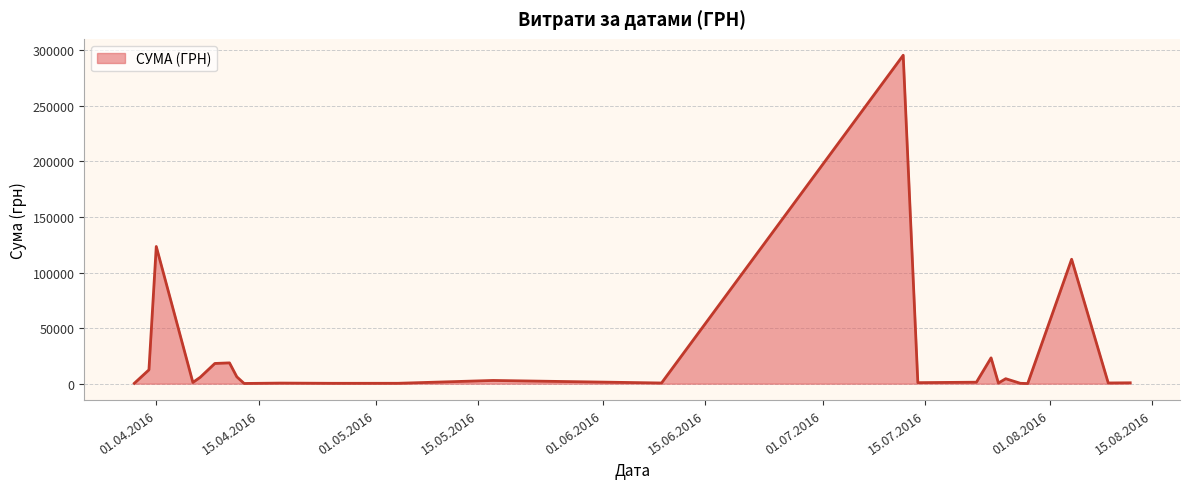

What is the difference between the maximum and minimum values?

295540.8